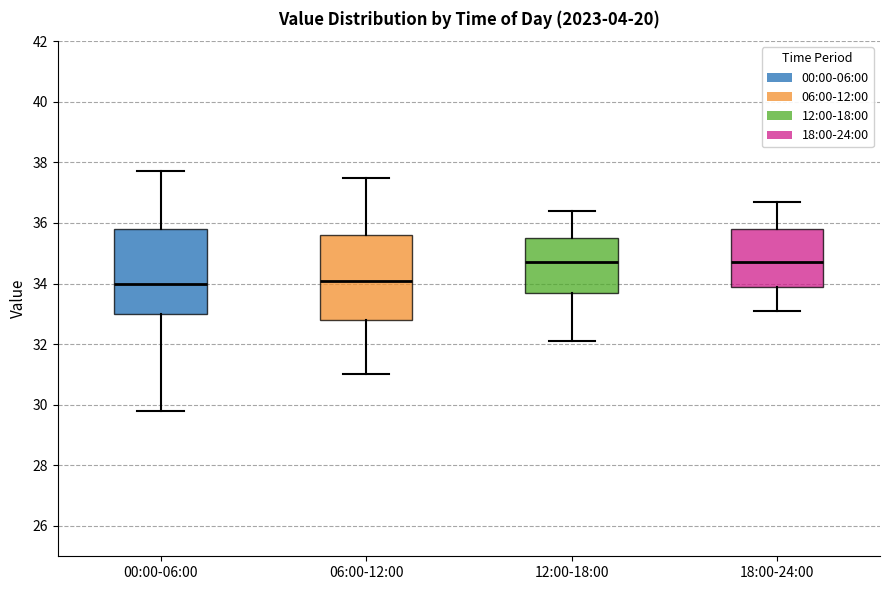

Reading left to right, read every box against the y-axis: the position of its median line, the range the box covers, and the ends of its whiskers. The values are not printed on the chart, so give them approximately, as read against the axis.

00:00-06:00: median 34.0, box 33.0 to 35.8, whiskers 29.8 to 37.8
06:00-12:00: median 34.2, box 32.8 to 35.6, whiskers 31.0 to 37.6
12:00-18:00: median 34.8, box 33.8 to 35.6, whiskers 32.2 to 36.4
18:00-24:00: median 34.8, box 34.0 to 35.8, whiskers 33.2 to 36.8